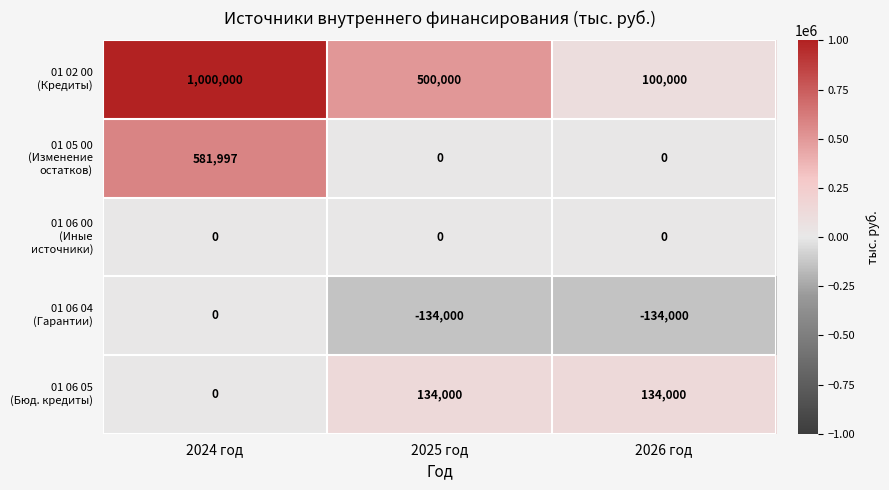

What is the difference between the highest and lowest values at 2026 год?

268000